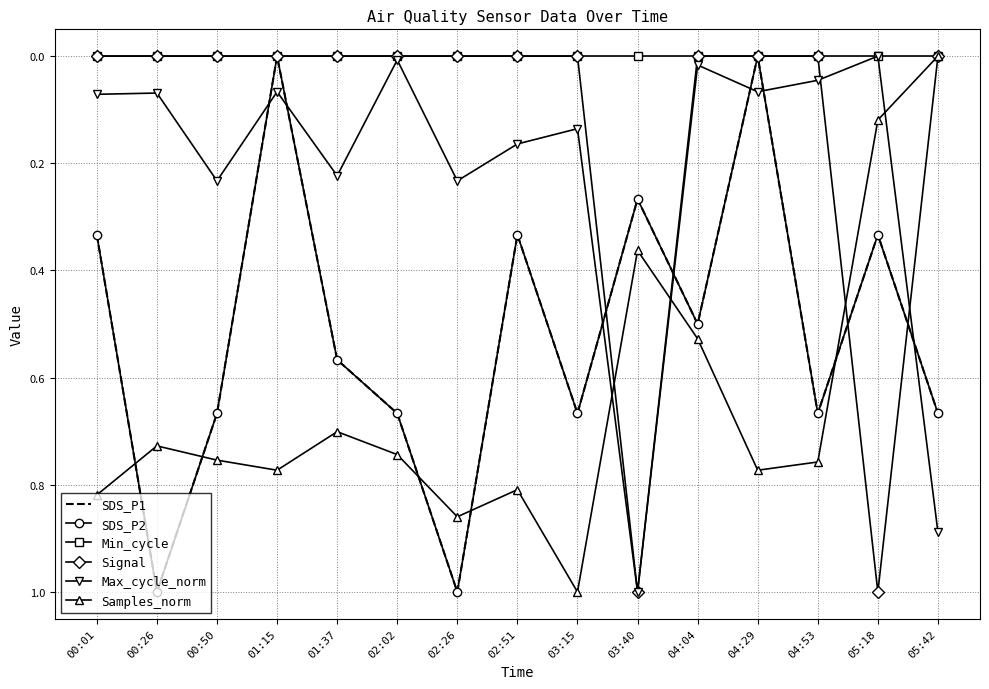

At 05:18, list the series in order from largest to smallest.

Signal, SDS_P1, SDS_P2, Samples_norm, Min_cycle, Max_cycle_norm